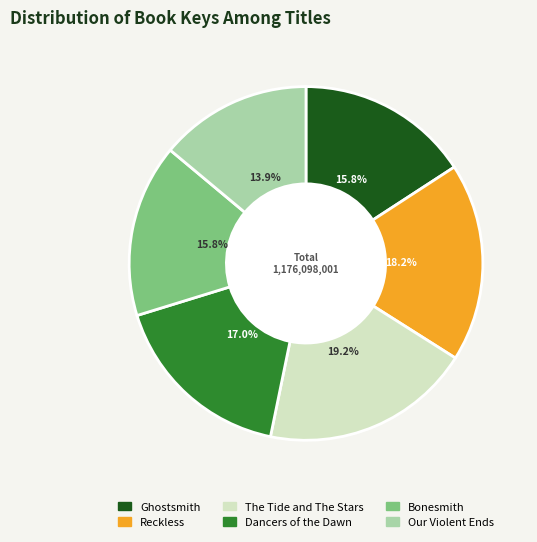

Is there a majority slice in this chart?

No